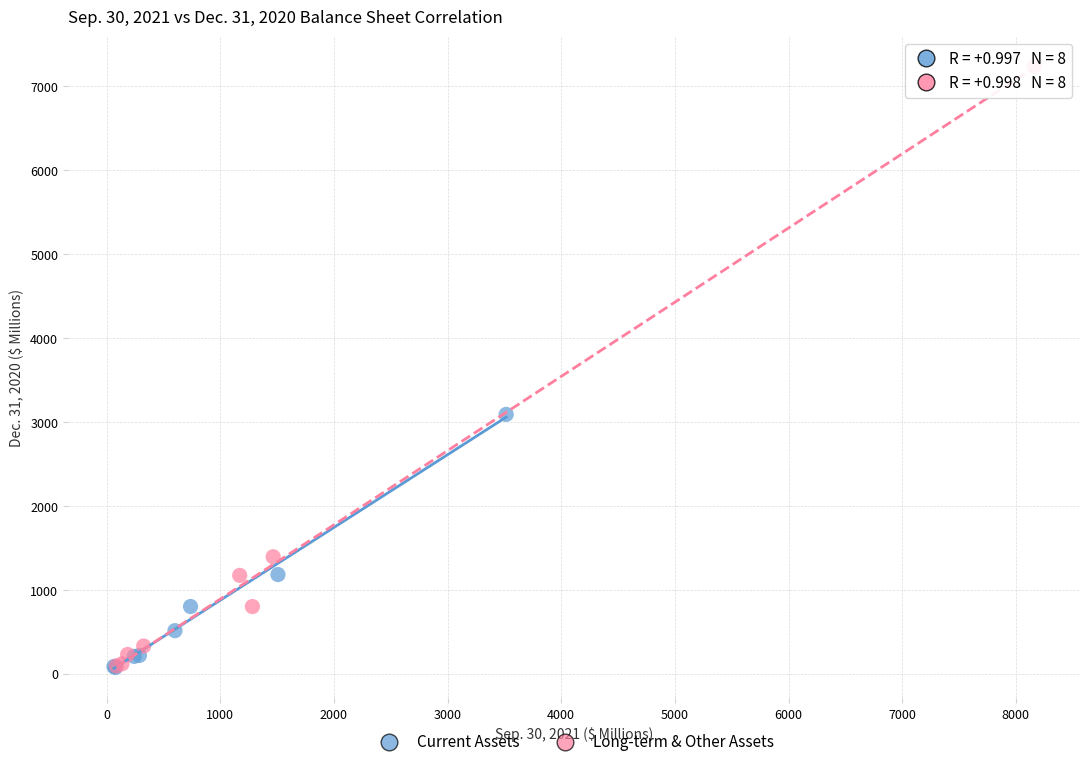

Which series contains the highest Y value?

Long-term & Other Assets